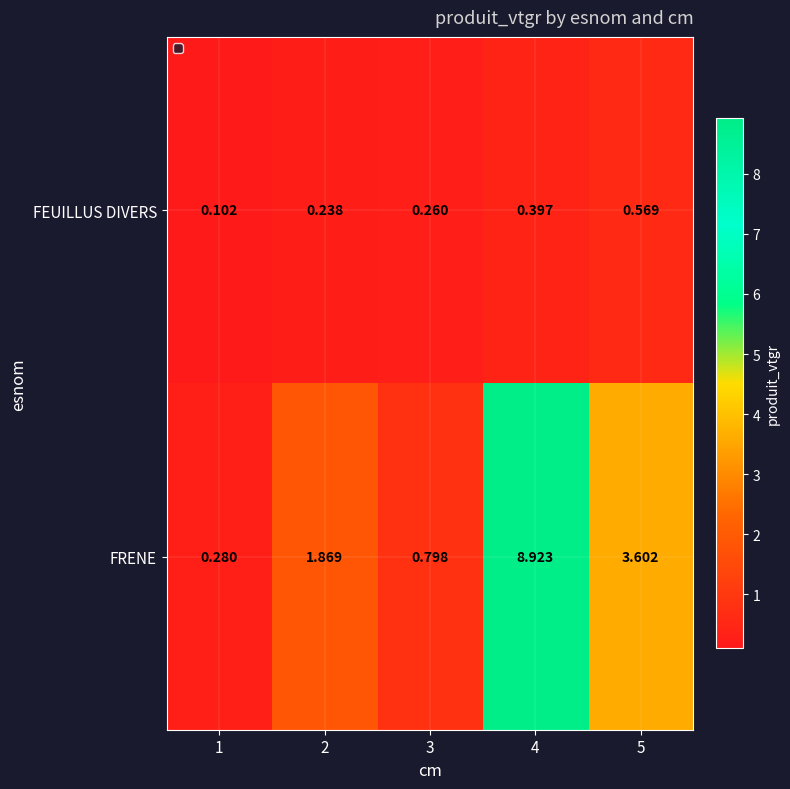

What is the spread (max minus min) of values at 2?

1.6